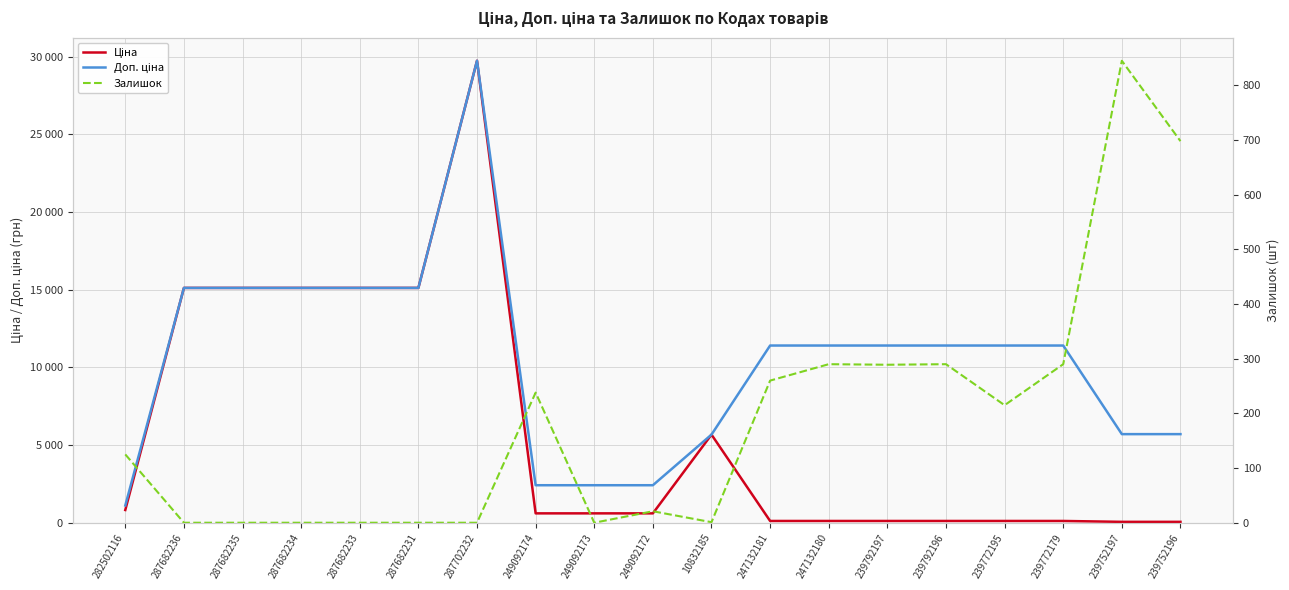

Read the Ціна value at 249092173.

603.7